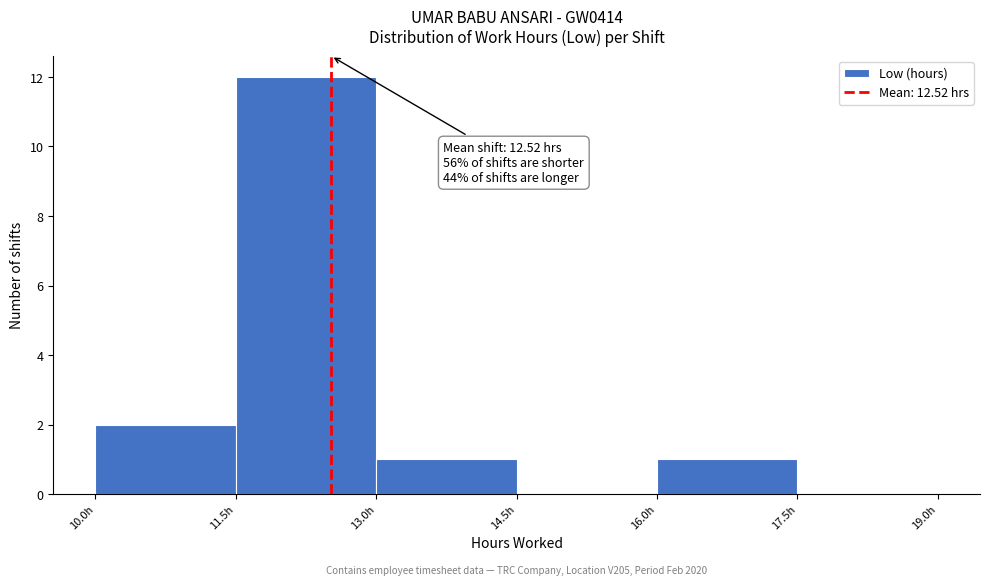

Over which range of the x-axis is the bar tallest?

11.5 to 13.0